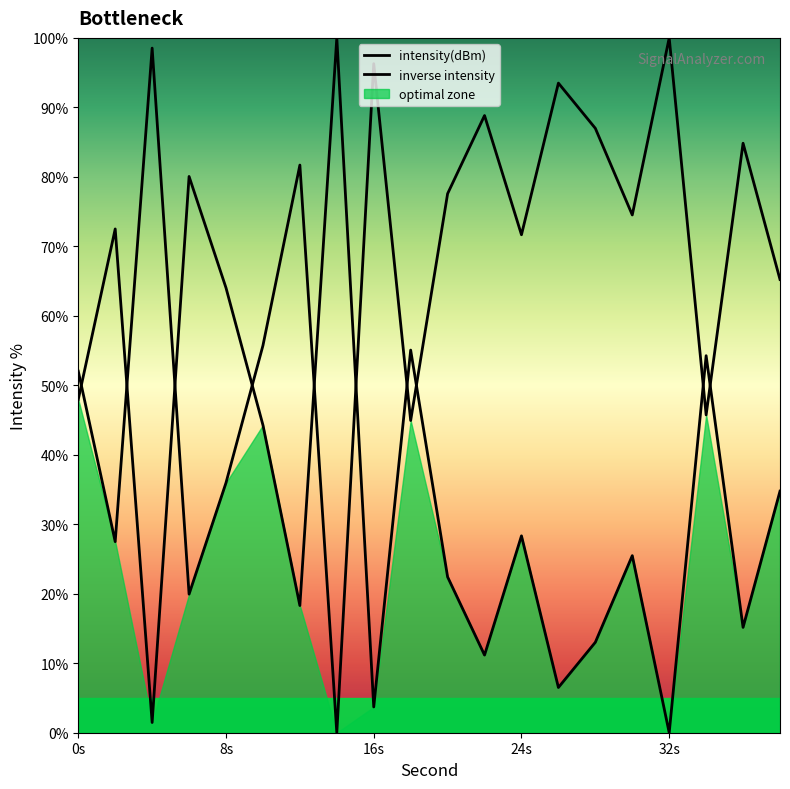

How many data points are less than 74?

10